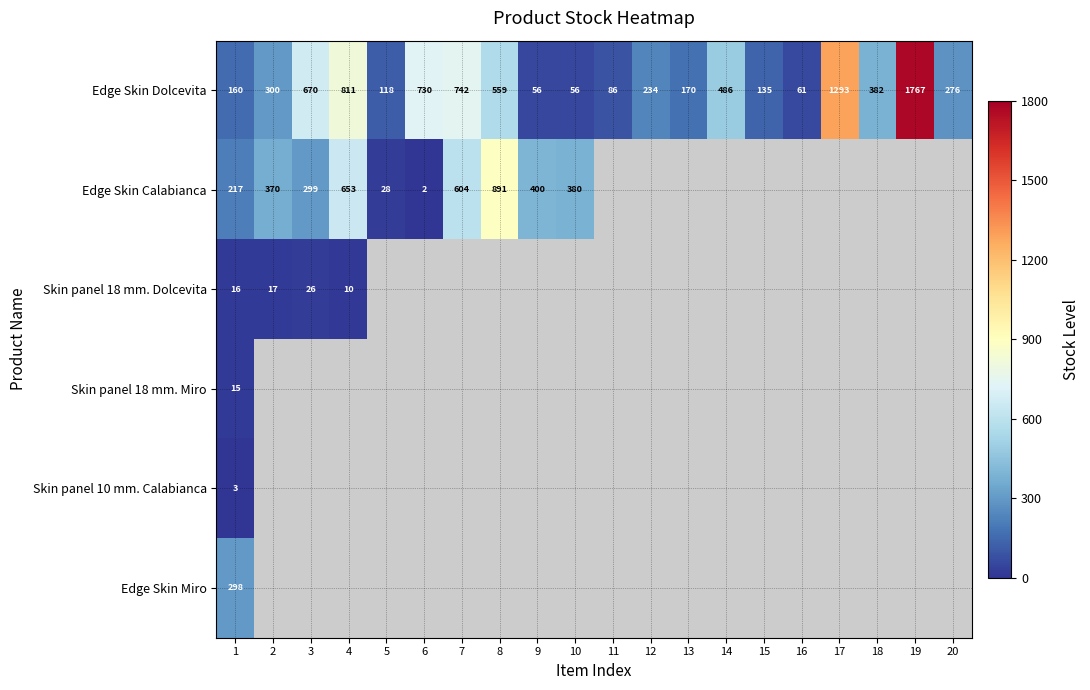

Count the number of data series in this chart.

6